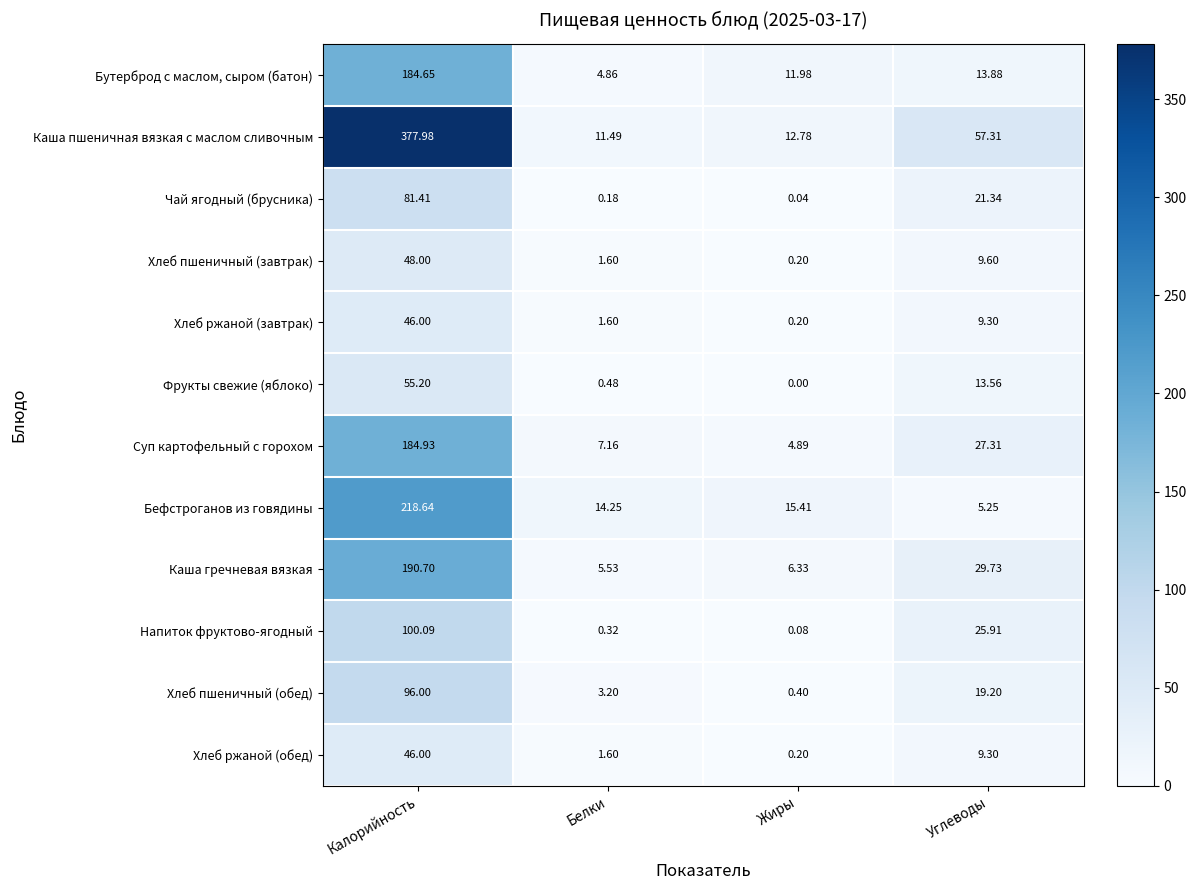

Which category has the highest value in the Хлеб пшеничный (обед) series?

Калорийность